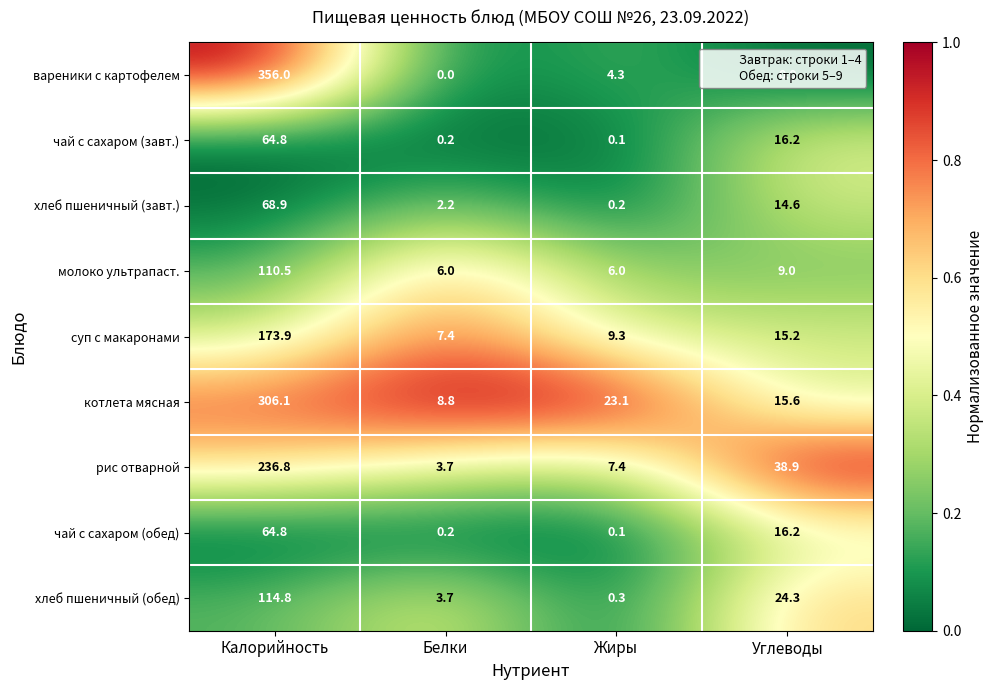

The суп с макаронами series shows 9.3 at Жиры. True or false?

True